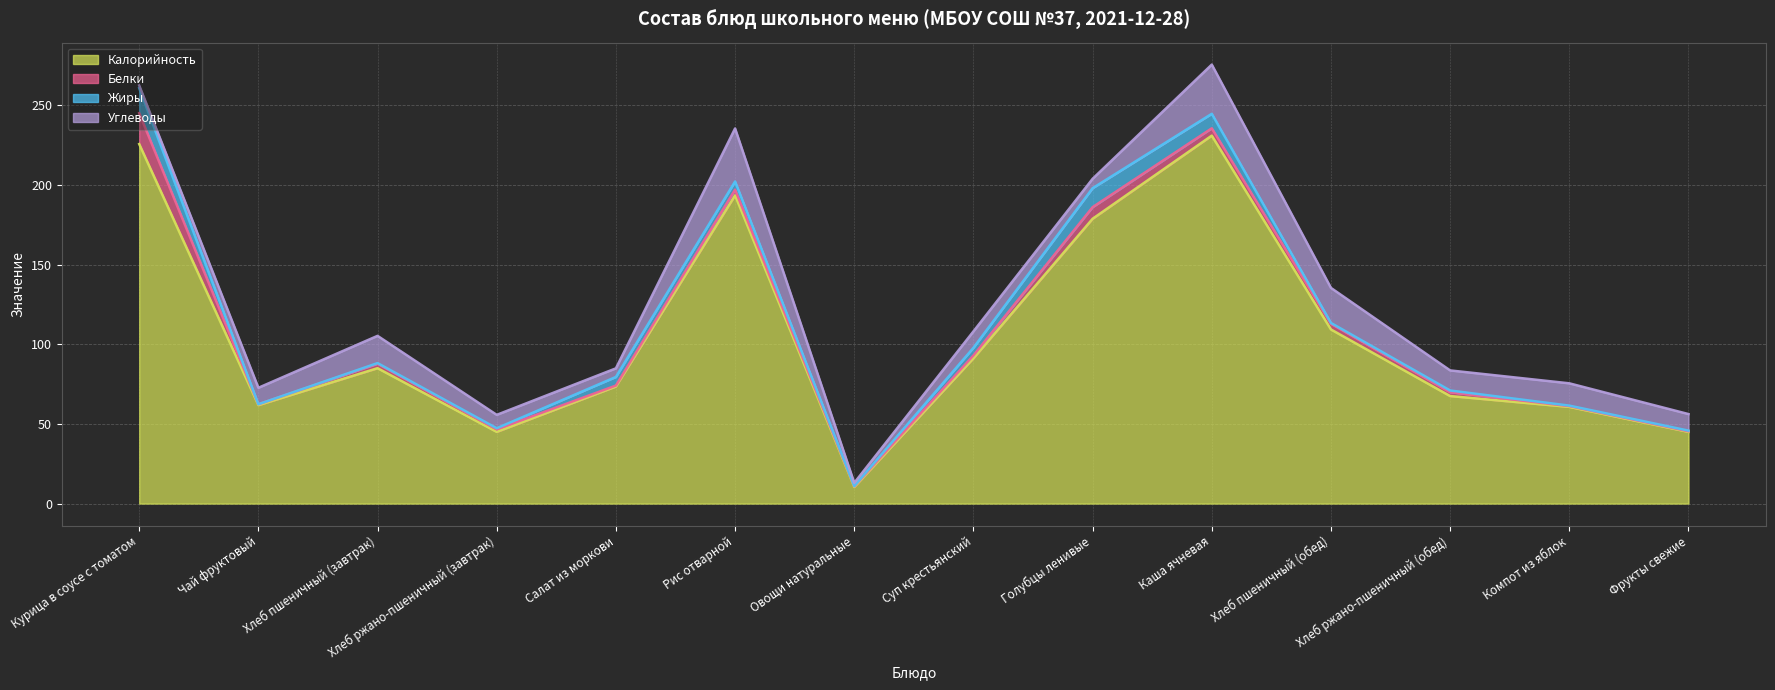

Which category has the lowest value across all series?

Чай фруктовый